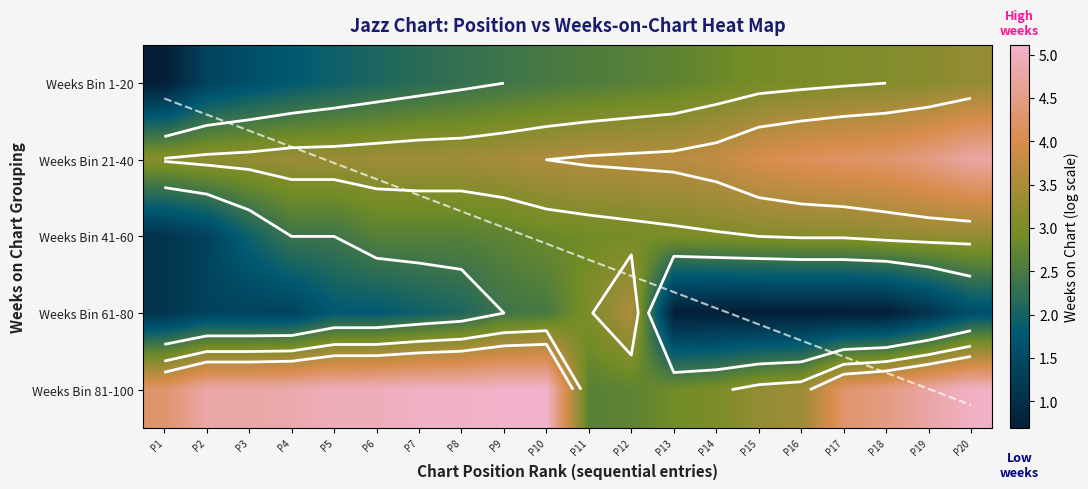

What is the total value across all series at P9?

16.1